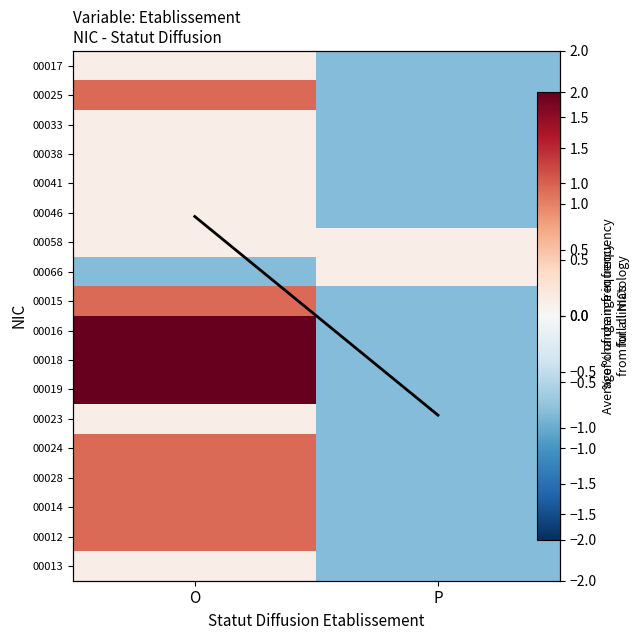

The 00015 series shows -0.9 at P. True or false?

True